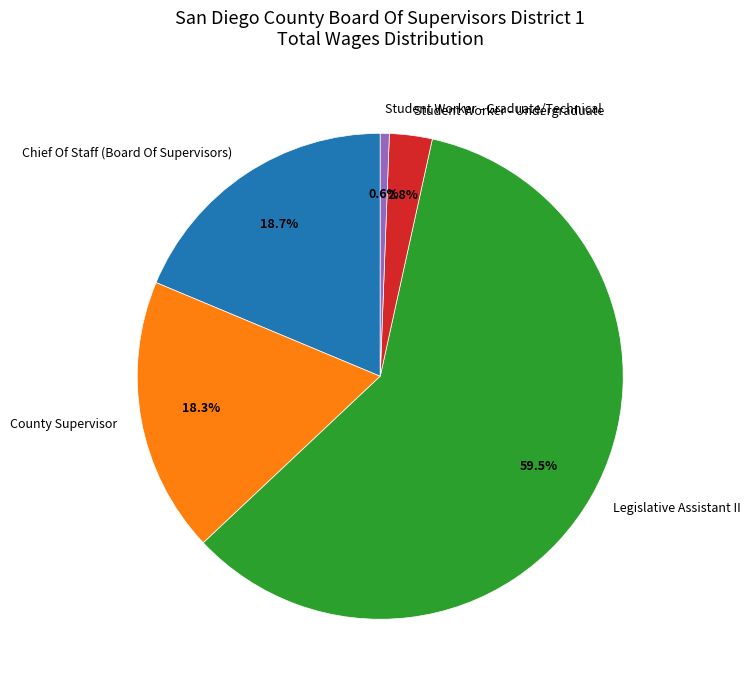

Is there a majority slice in this chart?

Yes